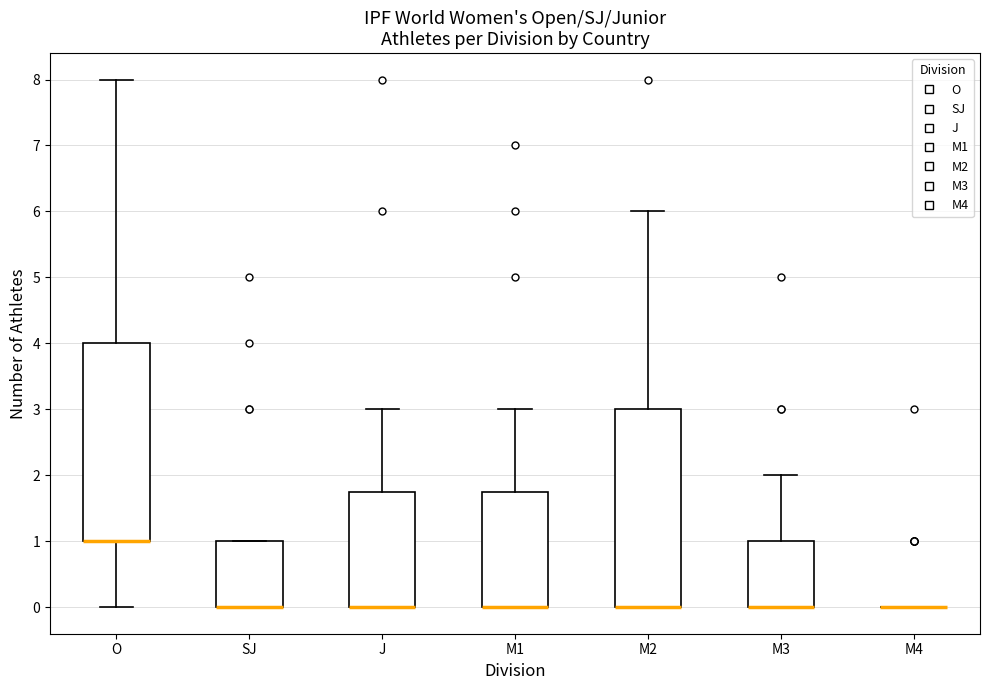

Where is the upper edge of the box for SJ on the y-axis? The values are not printed on the chart, so give them approximately, as read against the axis.

1.0